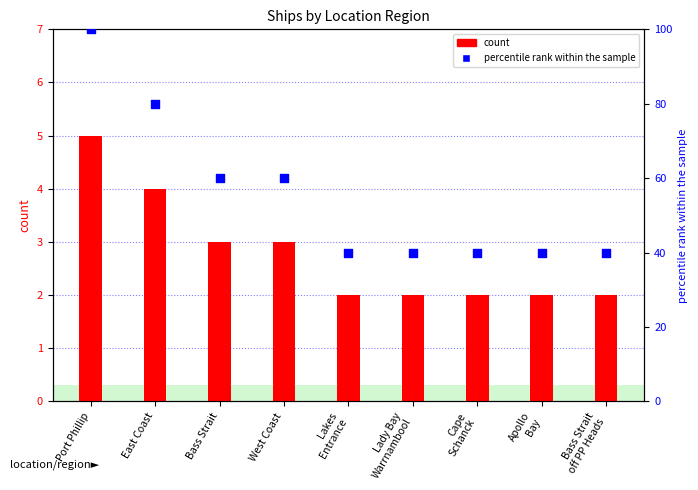

Which series reaches the maximum Y coordinate?

percentile rank within the sample